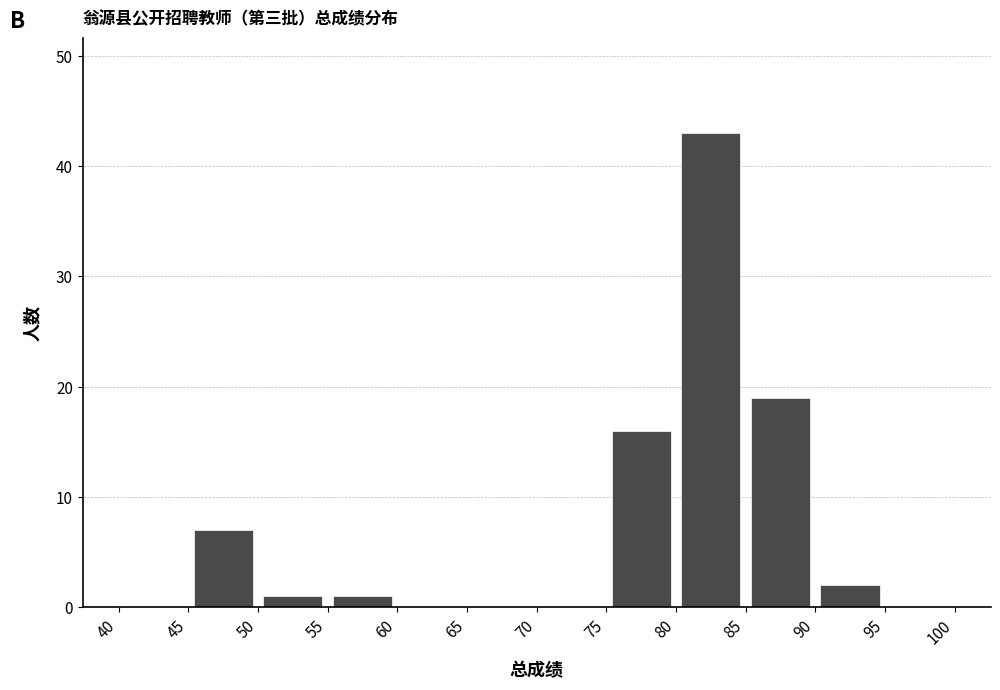

Which range on the x-axis has the tallest bar?

80 to 85